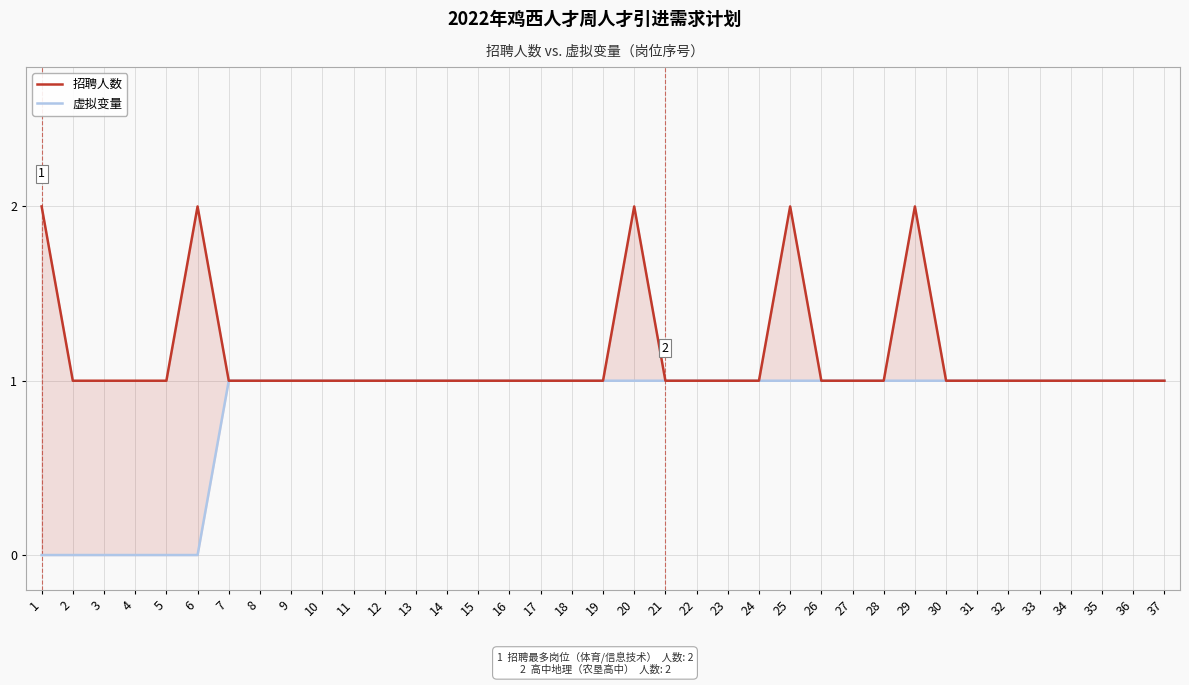

True or false: 招聘人数 and 虚拟变量 cross at least once.

False